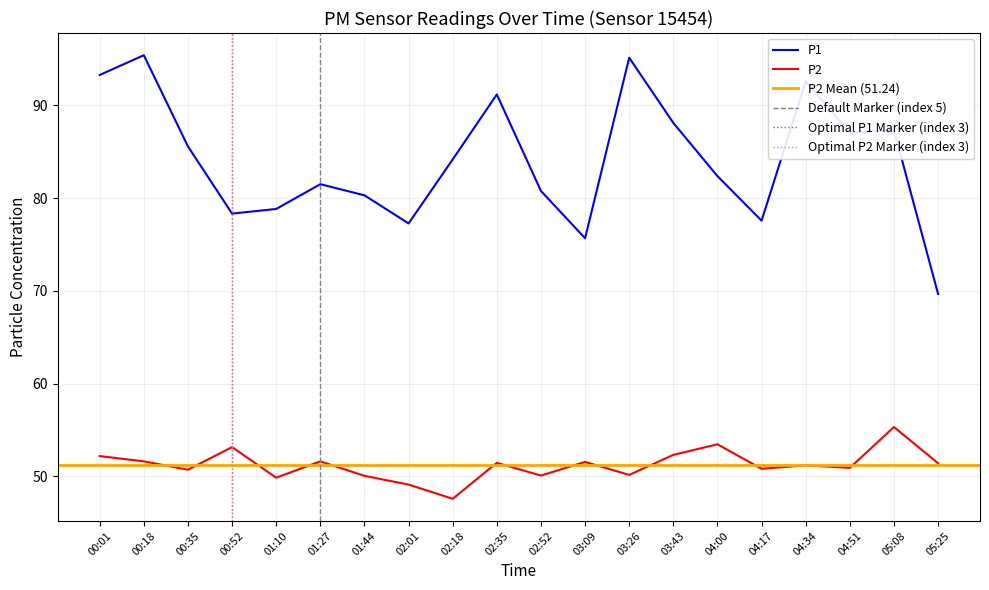

Is the value of P1 at 00:18 greater than the value of P2 at 04:17?

Yes